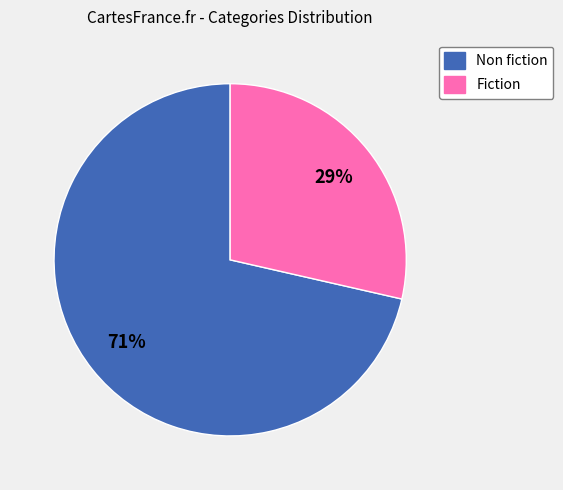

Is it true that Fiction is 22% of the pie?

False